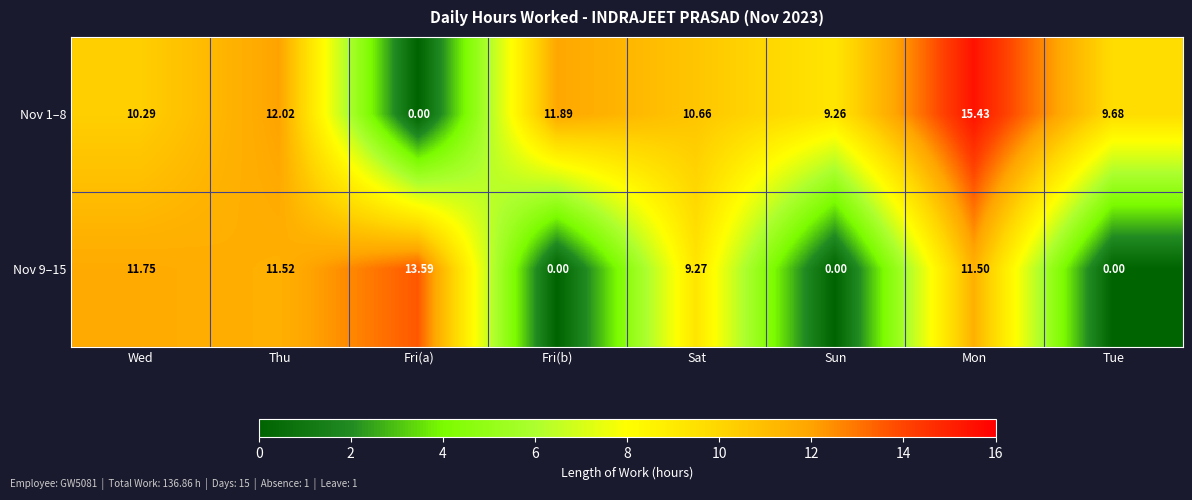

At how many categories does at least one series exceed 5?

8